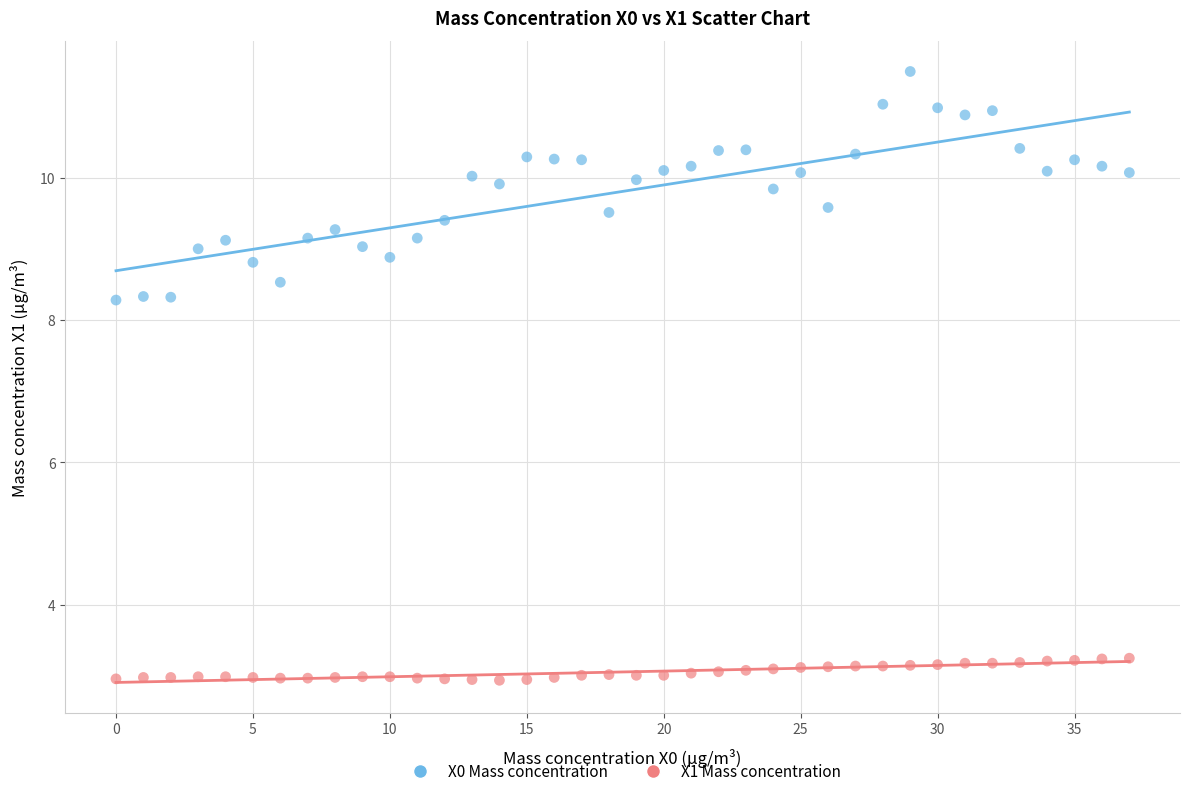

Count the number of points in this scatter plot.

76